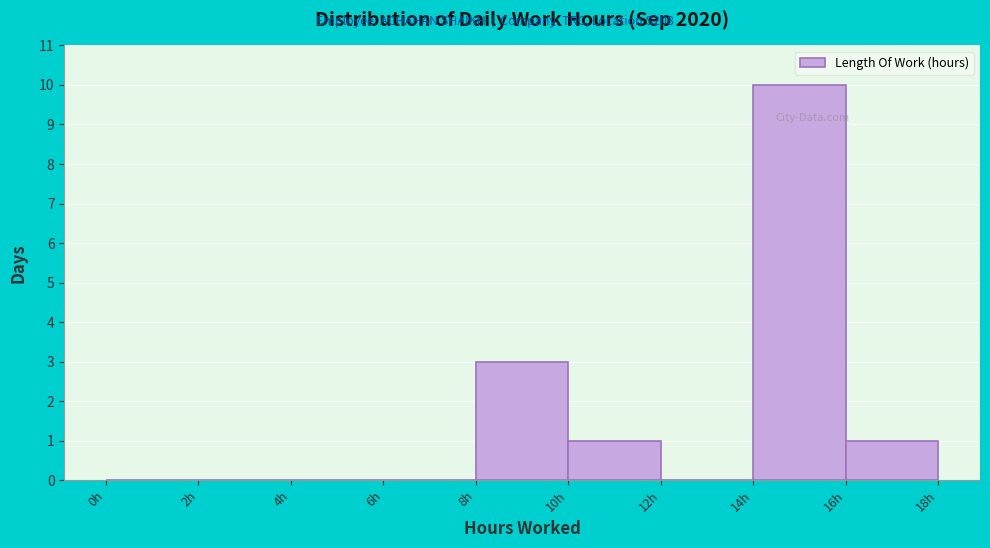

Reading left to right, list every bar in this chart as the range it spans on the x-axis followed by its height. The values are not printed on the chart, so give them approximately, as read against the axis.

0 to 2: 0
2 to 4: 0
4 to 6: 0
6 to 8: 0
8 to 10: 3
10 to 12: 1
12 to 14: 0
14 to 16: 10
16 to 18: 1